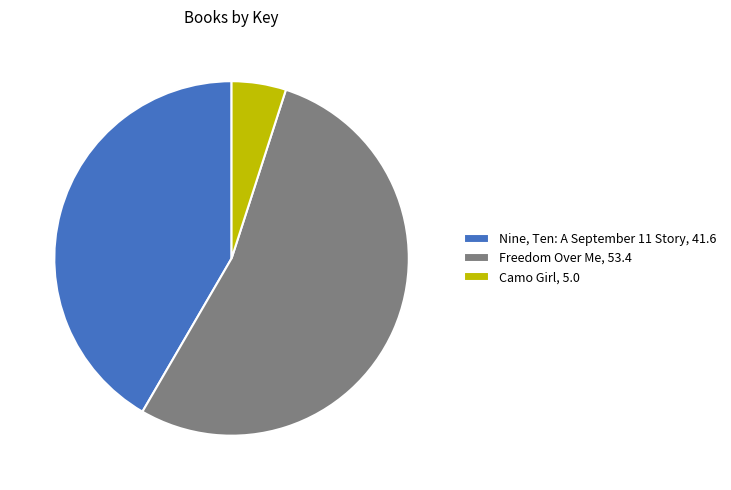

Combined, do Nine, Ten: A September 11 Story and Freedom Over Me account for over 50%?

Yes